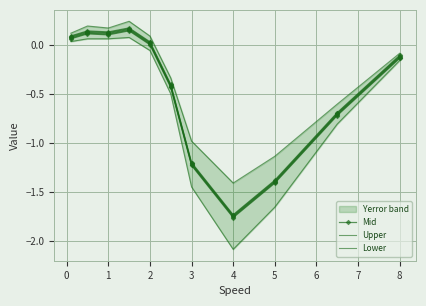

What are all the series names shown in the legend?

Mid, Upper, Lower